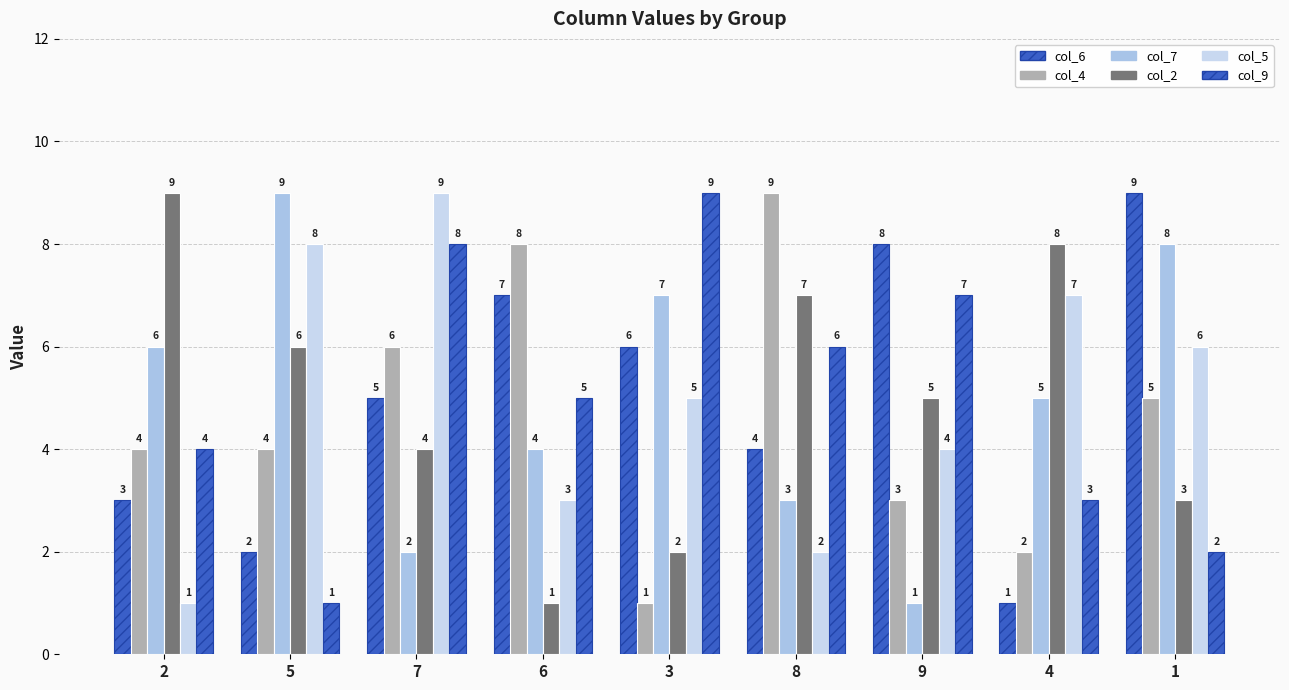

Is the value of col_5 at 5 greater than the value of col_4 at 9?

Yes